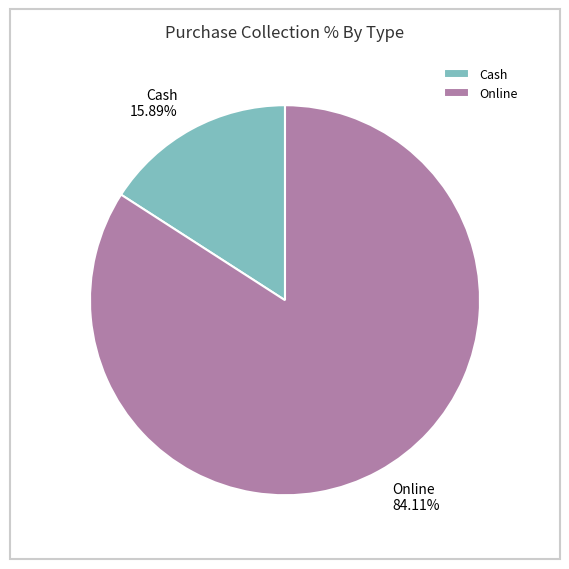

What is the majority slice?

Online